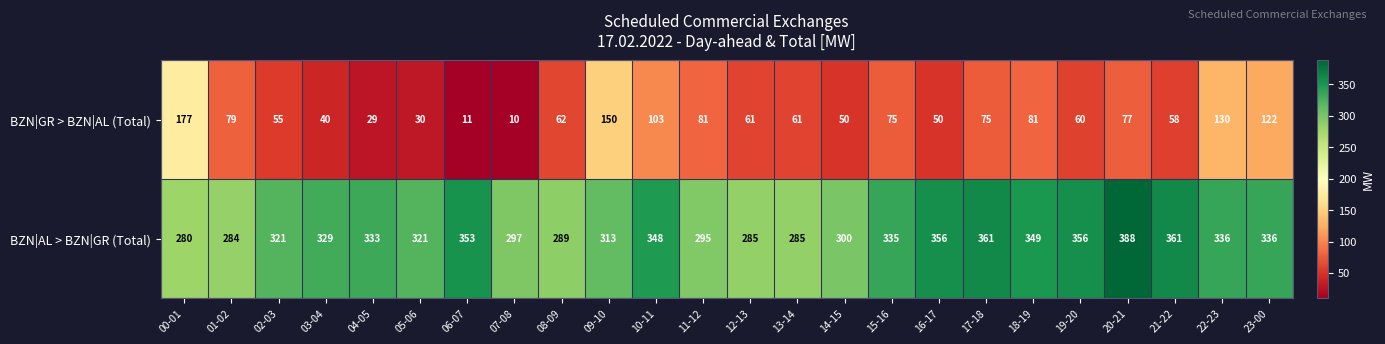

What is the spread (max minus min) of values at 04-05?

304